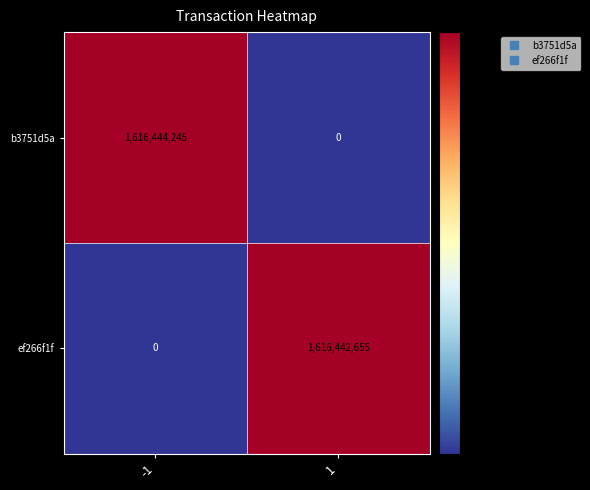

Reading left to right, list all the values displayed in this chart.

b3751d5a: 1616444245	0
ef266f1f: 0	1616442655